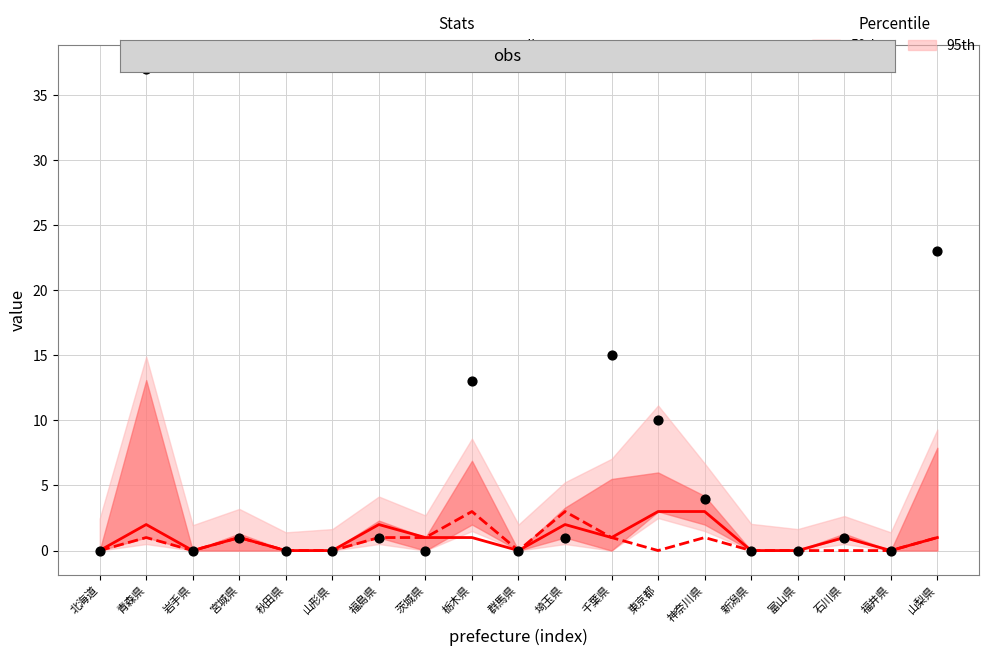

At which category is the sum across all series the highest?

埼玉県